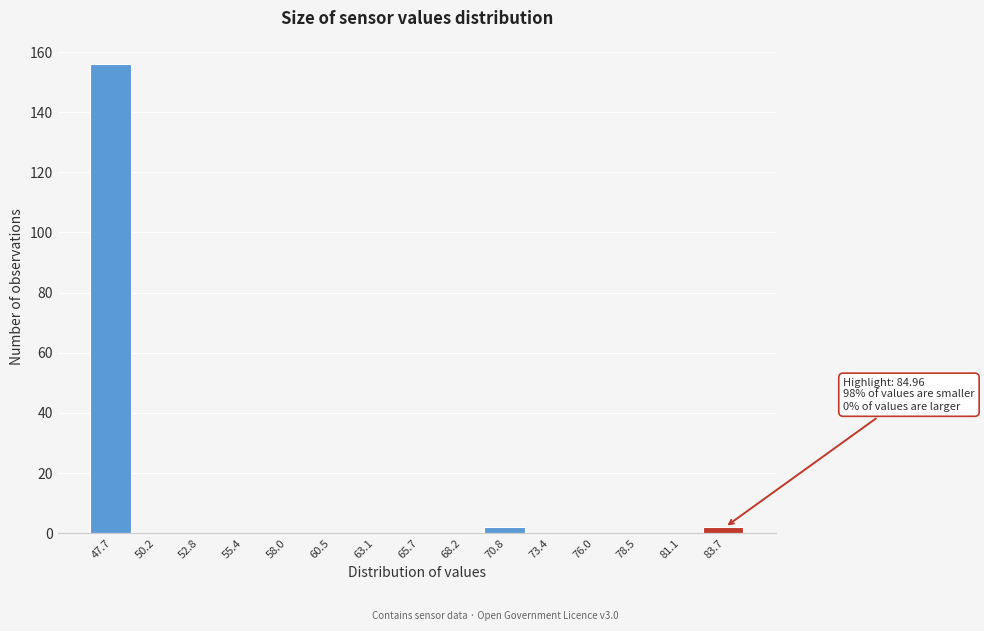

Over which range of the x-axis is the bar tallest?

46.5 to 49.0